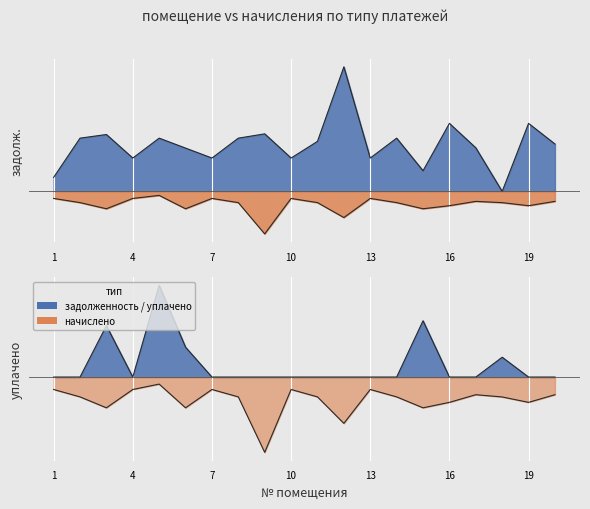

What is the value of the начислено point at the 10th from the left?

-0.2